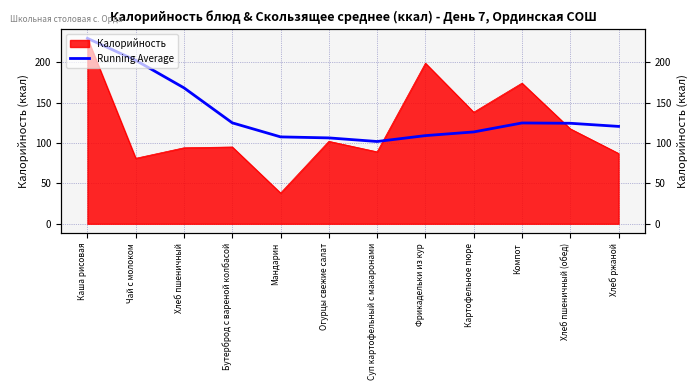

At which category does the data reach its first local valley?

Суп картофельный с макаронами